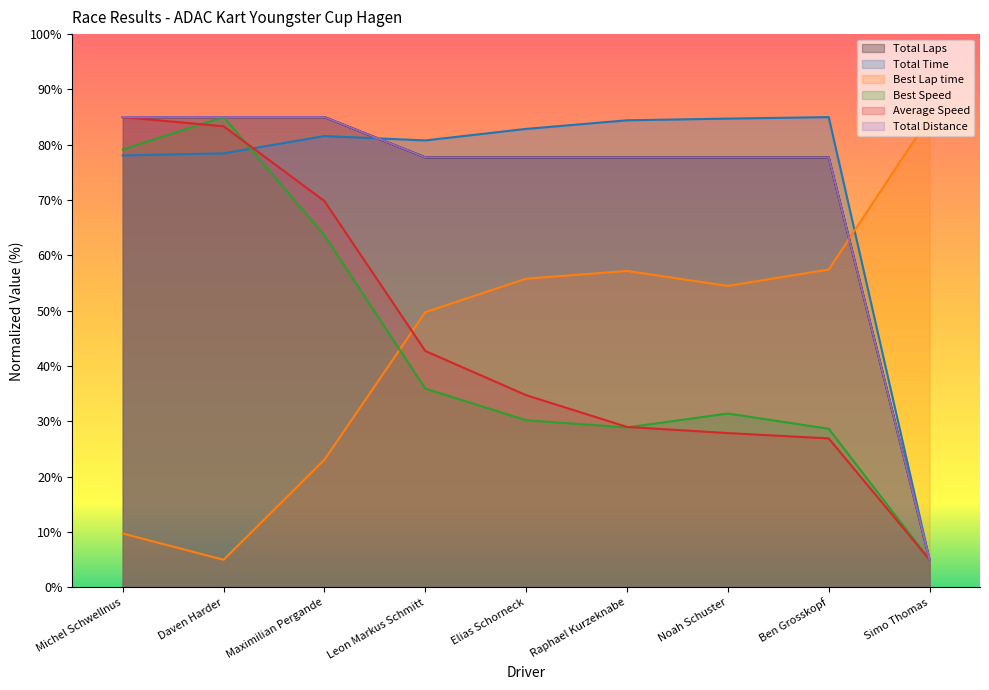

How many lines are shown in the chart?

6